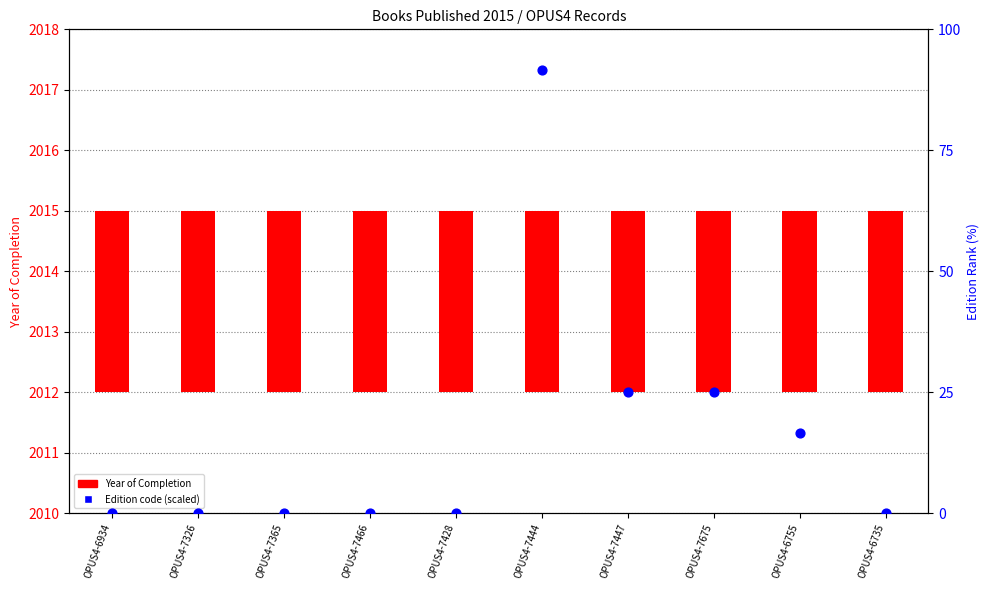

Which series has the largest Y range (max minus min)?

Edition rank (percentile)